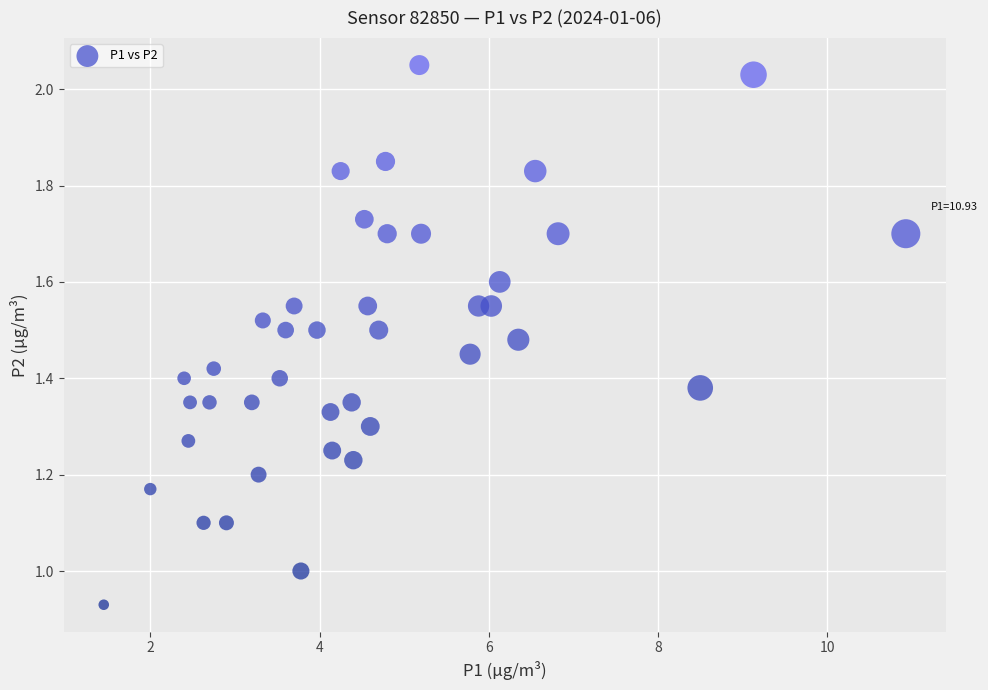

What is the range of X values (max minus min)?

9.5